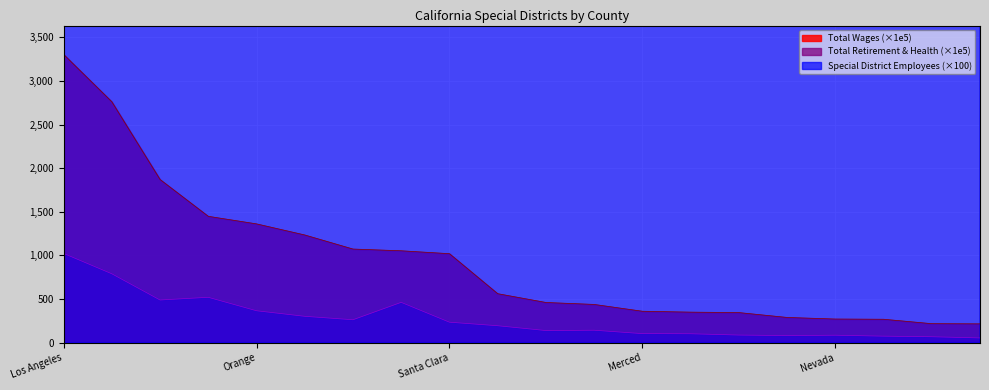

Which series changed the most between San Diego and Nevada?

Special District Employees